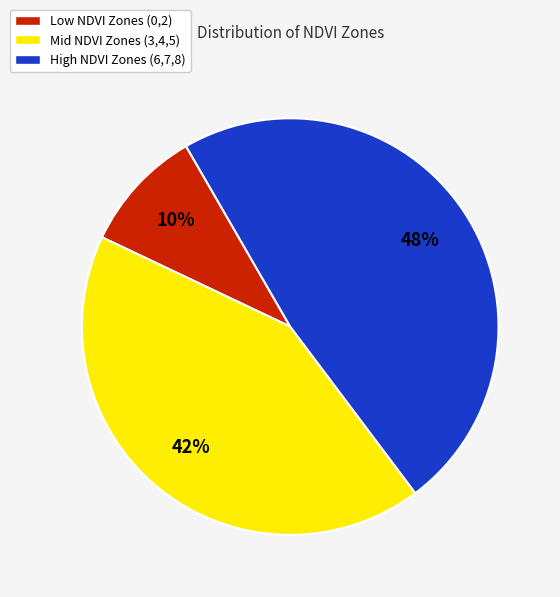

To the nearest percent, what is the average slice percentage?

33%